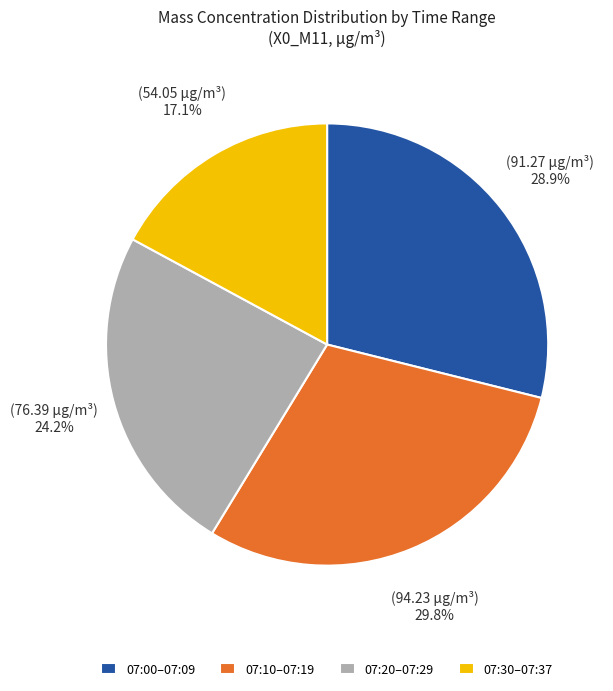

Which has a higher value, 07:30–07:37 or 07:10–07:19?

07:10–07:19